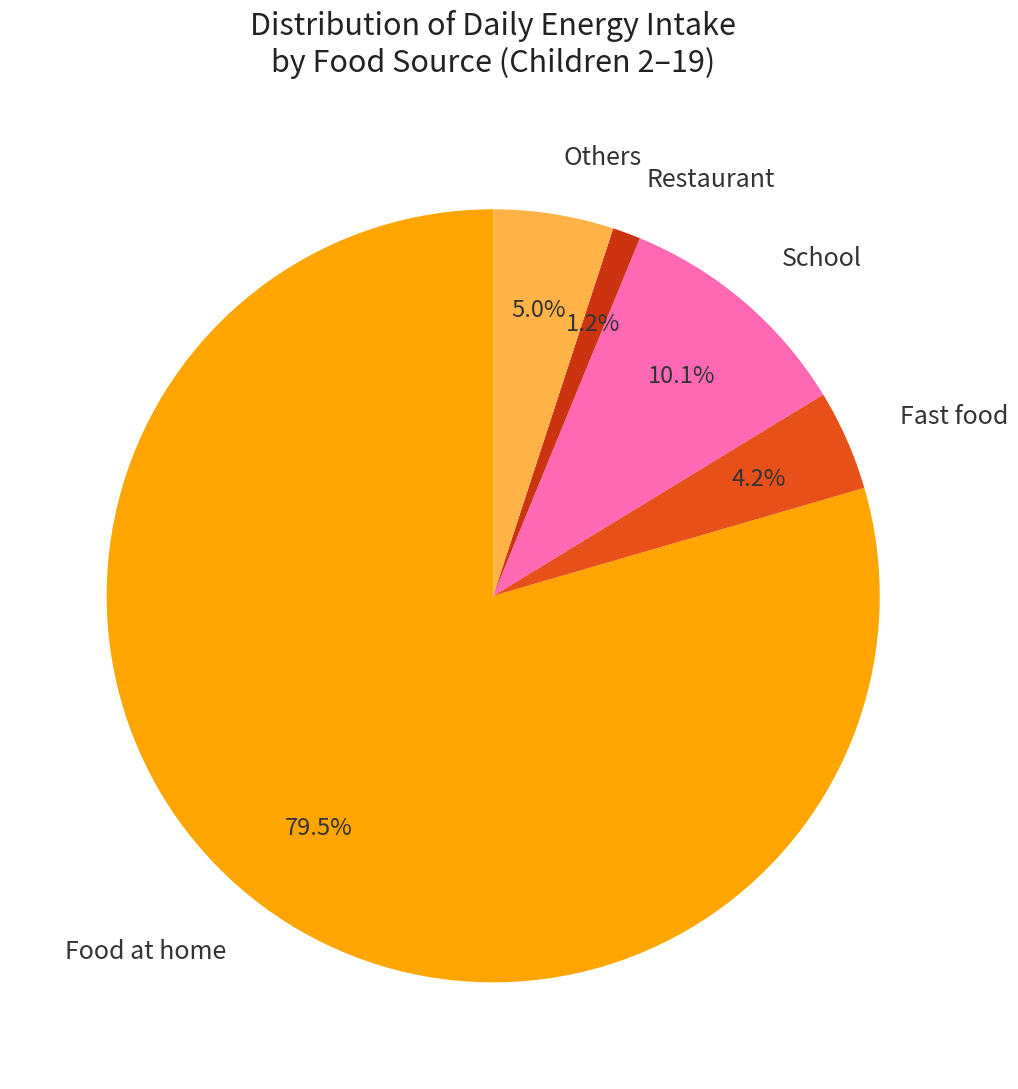

Between Food at home and Others, which is larger?

Food at home